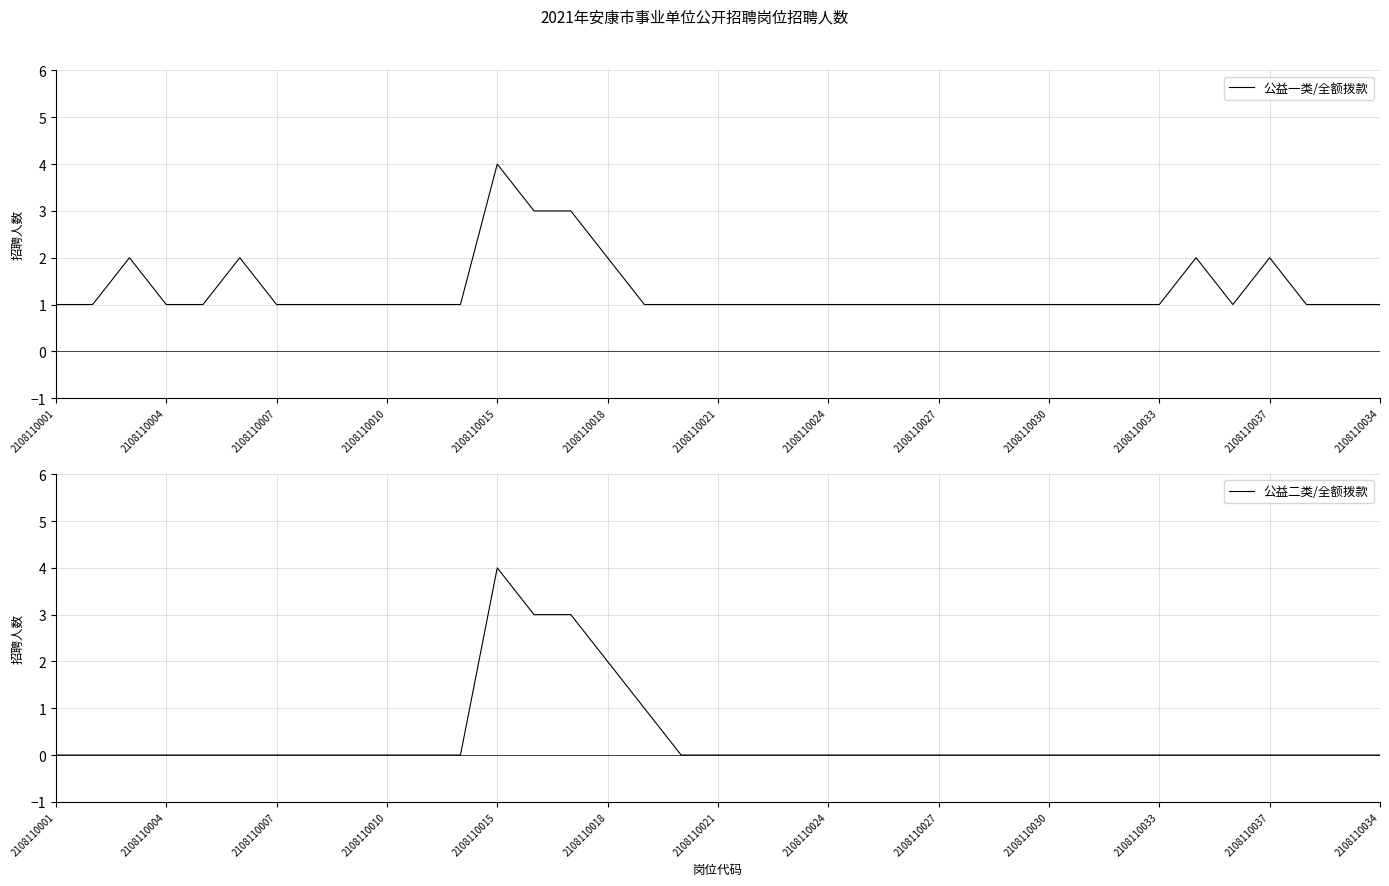

True or false: 公益一类/全额拨款 has a value of 1 at 2108110037.

False